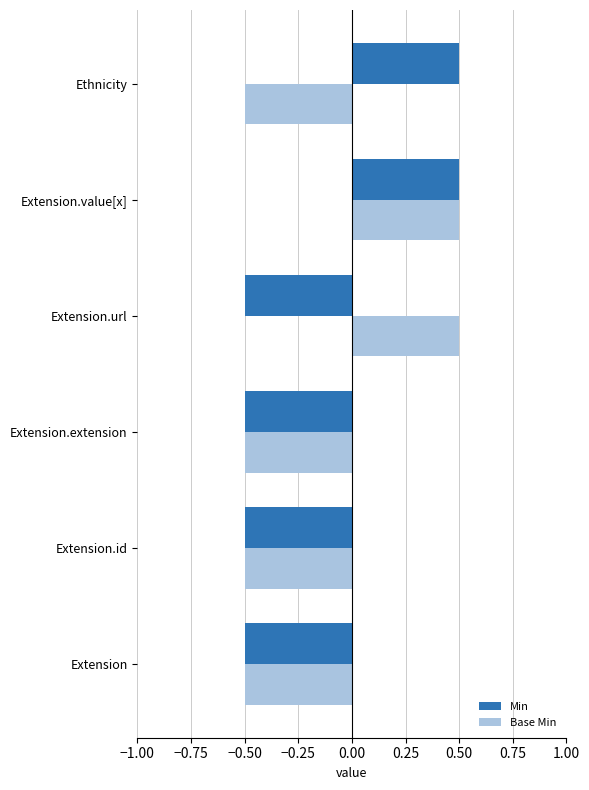

What is the difference between the maximum and minimum values in the Min series?

1.0